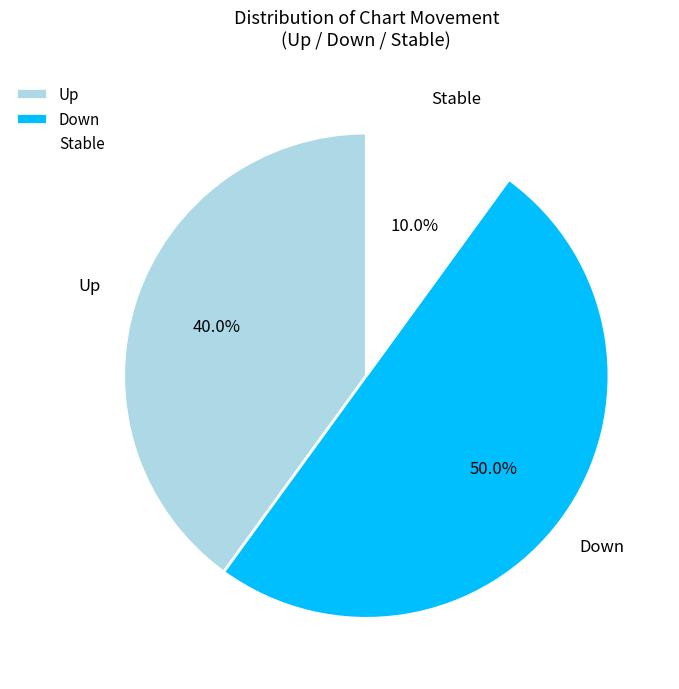

Rank the categories by value from lowest to highest.

Stable, Up, Down